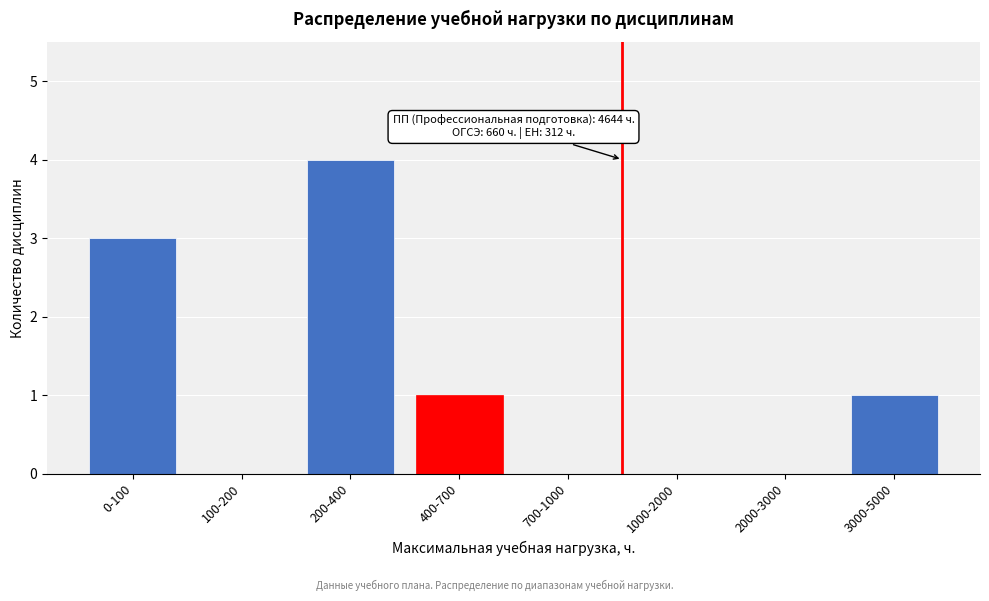

Reading left to right, what are all the values shown in this chart?

0-100=3	100-200=0	200-400=4	400-700=1	700-1000=0	1000-2000=0	2000-3000=0	3000-5000=1